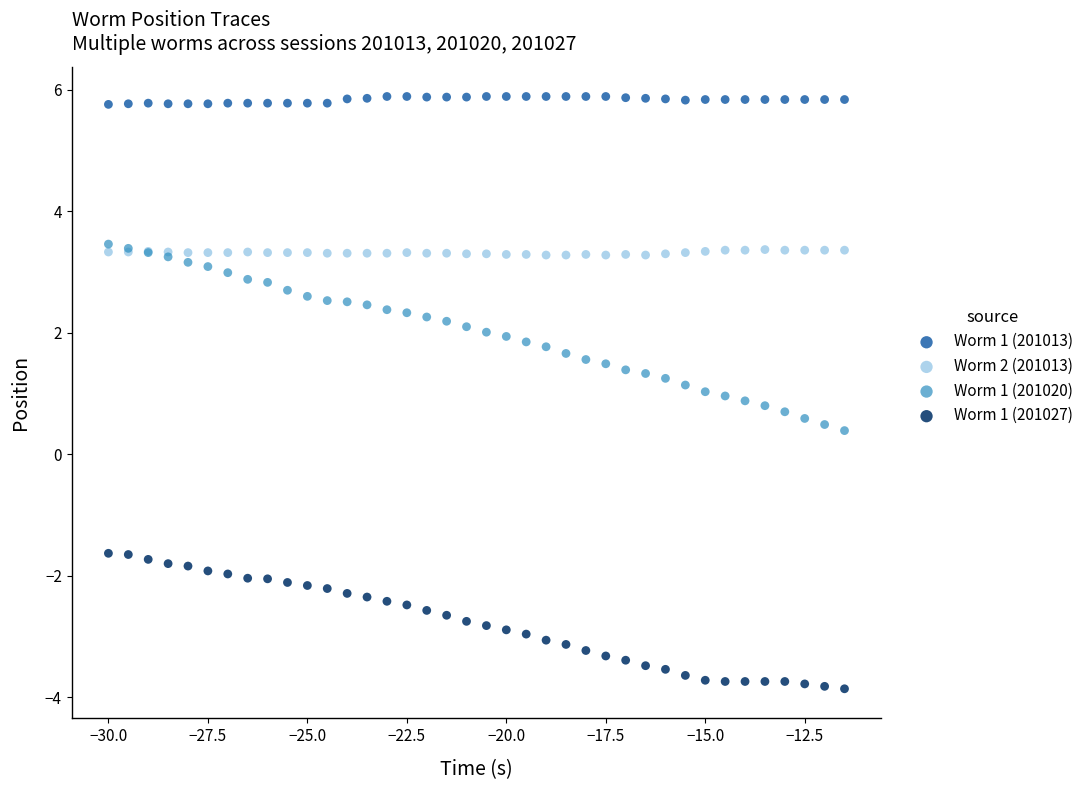

Which series contains the highest Y value?

Worm 1 (201013)